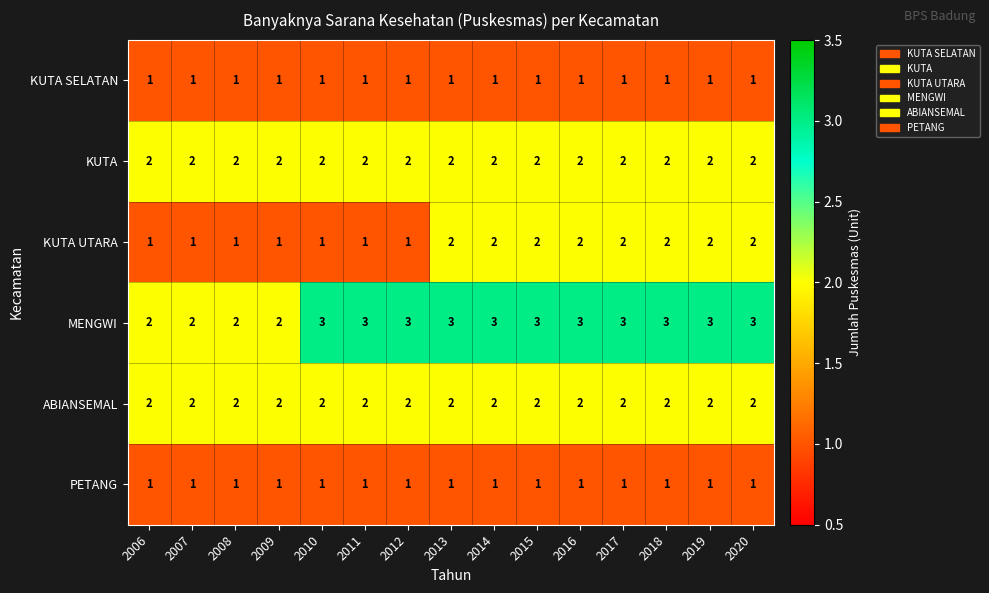

The MENGWI series shows 5 at 2011. True or false?

False